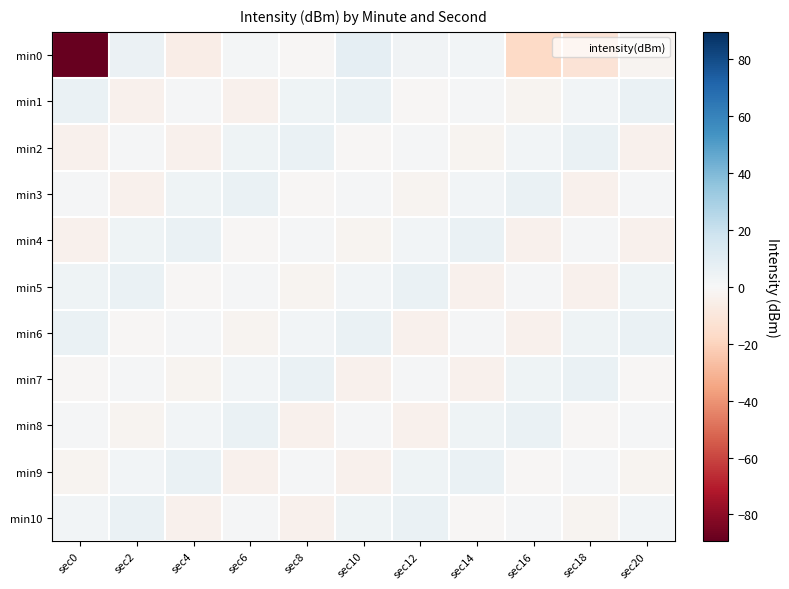

Reading left to right, transcribe all the data shown in this chart.

min0: sec0=-89.4	sec2=5.1	sec4=-6.1	sec6=2.1	sec8=-1.0	sec10=8.1	sec12=3.0	sec14=2.3	sec16=-17.8	sec18=-12.4	sec20=-2.5
min1: sec0=6.1	sec2=-3.6	sec4=1.2	sec6=-3.7	sec8=3.9	sec10=5.6	sec12=-0.7	sec14=0.9	sec16=-2.2	sec18=2.5	sec20=6.1
min2: sec0=-3.6	sec2=1.2	sec4=-3.7	sec6=3.9	sec8=5.6	sec10=-0.7	sec12=0.9	sec14=-2.2	sec16=2.5	sec18=6.1	sec20=-3.6
min3: sec0=1.2	sec2=-3.7	sec4=3.9	sec6=5.6	sec8=-0.7	sec10=0.9	sec12=-2.2	sec14=2.5	sec16=6.1	sec18=-3.6	sec20=1.2
min4: sec0=-3.7	sec2=3.9	sec4=5.6	sec6=-0.7	sec8=0.9	sec10=-2.2	sec12=2.5	sec14=6.1	sec16=-3.6	sec18=1.2	sec20=-3.7
min5: sec0=3.9	sec2=5.6	sec4=-0.7	sec6=0.9	sec8=-2.2	sec10=2.5	sec12=6.1	sec14=-3.6	sec16=1.2	sec18=-3.7	sec20=3.9
min6: sec0=5.6	sec2=-0.7	sec4=0.9	sec6=-2.2	sec8=2.5	sec10=6.1	sec12=-3.6	sec14=1.2	sec16=-3.7	sec18=3.9	sec20=5.6
min7: sec0=-0.7	sec2=0.9	sec4=-2.2	sec6=2.5	sec8=6.1	sec10=-3.6	sec12=1.2	sec14=-3.7	sec16=3.9	sec18=5.6	sec20=-0.7
min8: sec0=0.9	sec2=-2.2	sec4=2.5	sec6=6.1	sec8=-3.6	sec10=1.2	sec12=-3.7	sec14=3.9	sec16=5.6	sec18=-0.7	sec20=0.9
min9: sec0=-2.2	sec2=2.5	sec4=6.1	sec6=-3.6	sec8=1.2	sec10=-3.7	sec12=3.9	sec14=5.6	sec16=-0.7	sec18=0.9	sec20=-2.2
min10: sec0=2.5	sec2=6.1	sec4=-3.6	sec6=1.2	sec8=-3.7	sec10=3.9	sec12=5.6	sec14=-0.7	sec16=0.9	sec18=-2.2	sec20=2.5